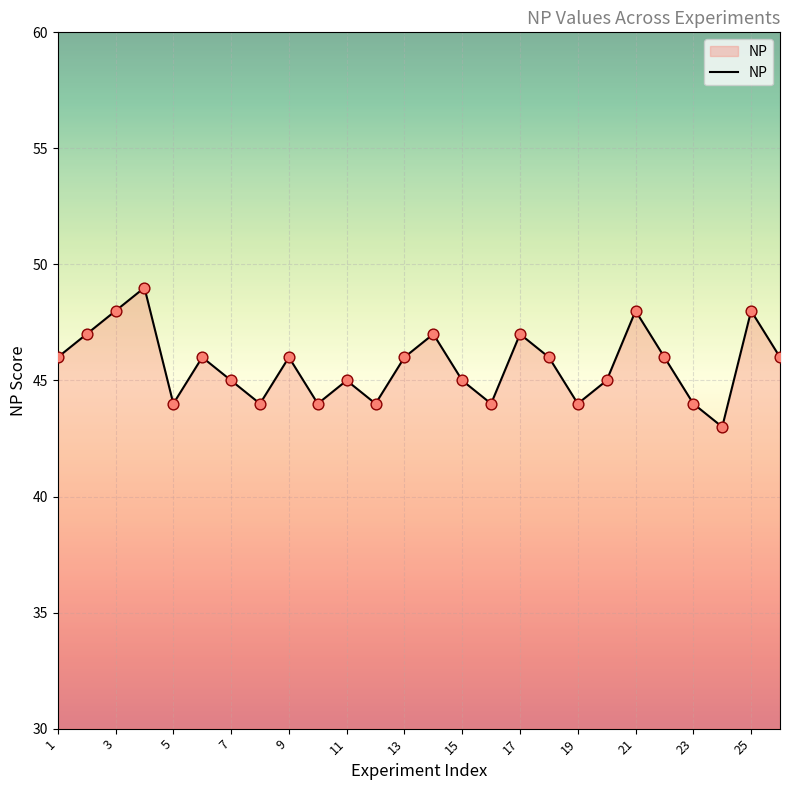

What is the maximum value shown in the chart?

49